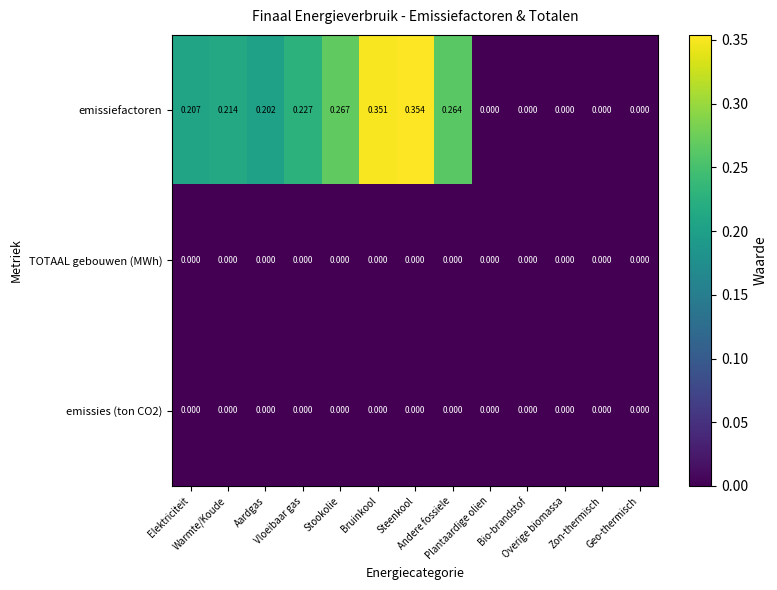

Which series has the largest total across all categories?

emissiefactoren